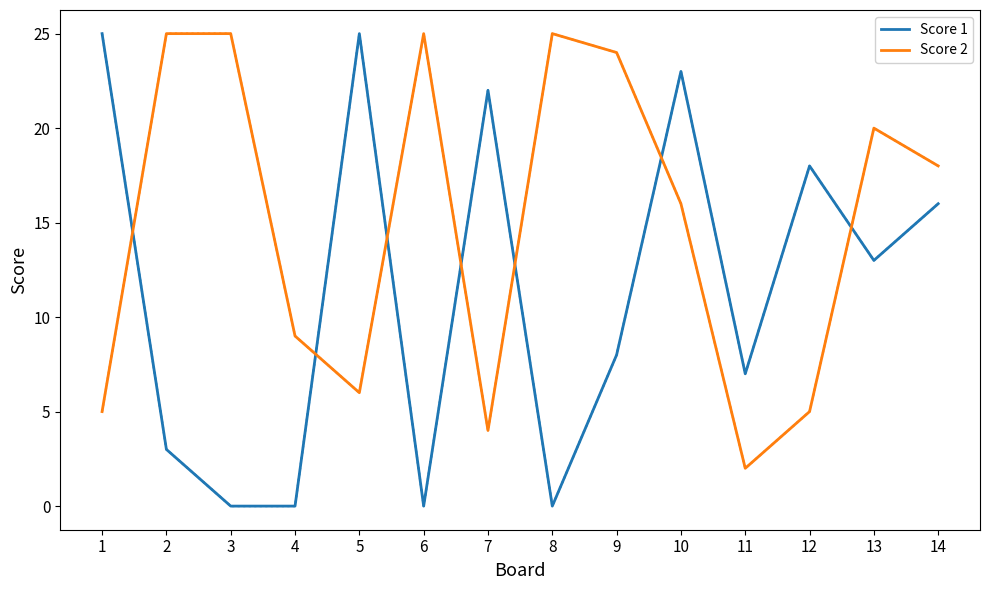

Which series has the largest range (max minus min)?

Score 1